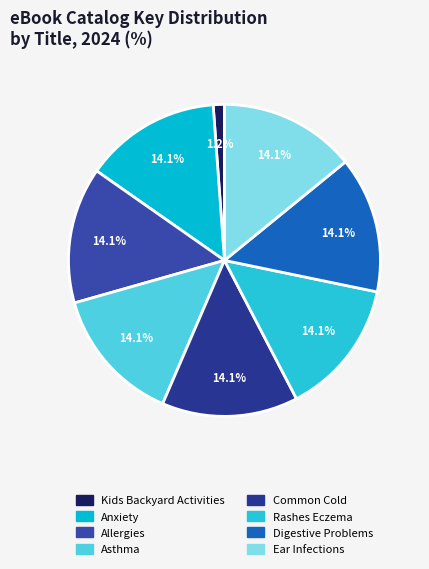

How many segments does this pie chart have?

8